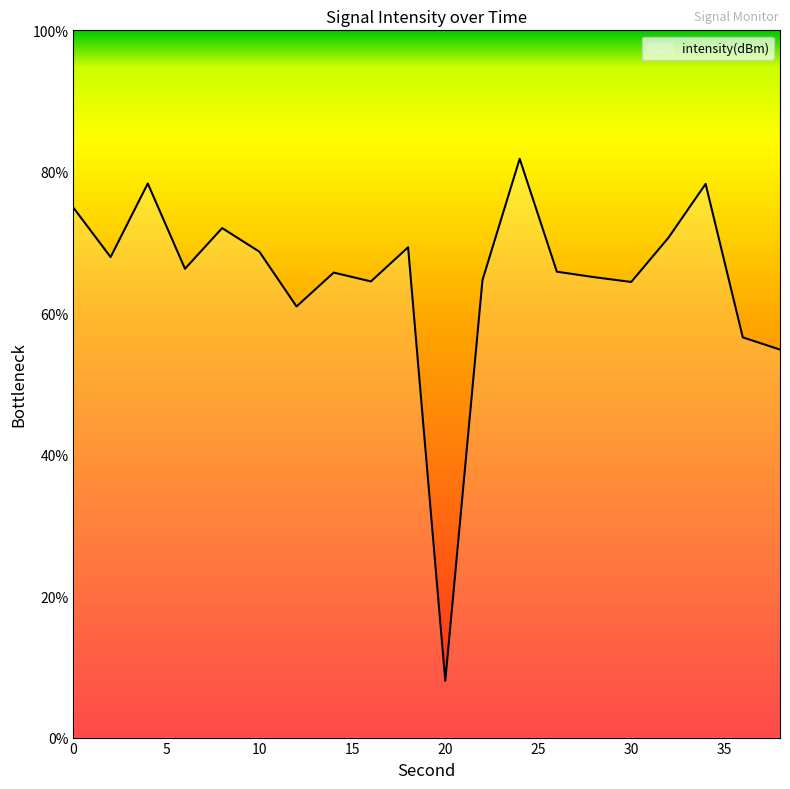

What is the smallest value displayed?

8.0